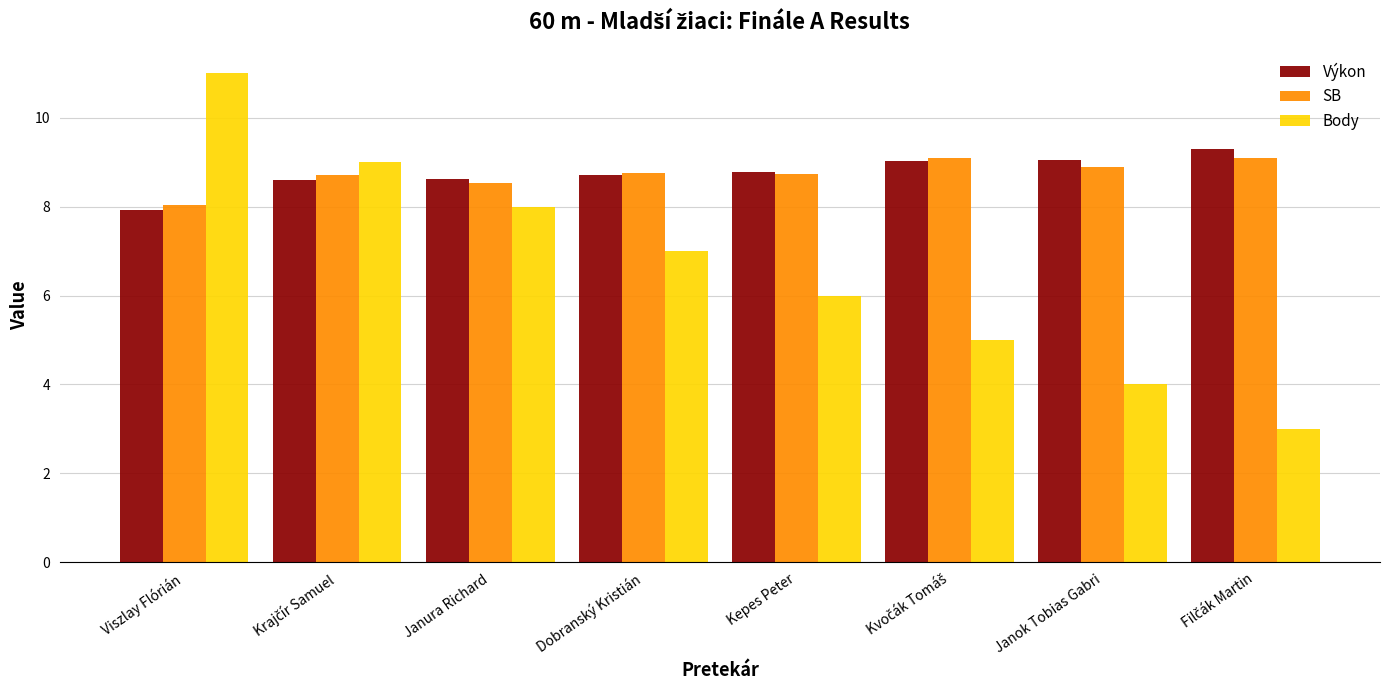

Which series has the largest range (max minus min)?

Body